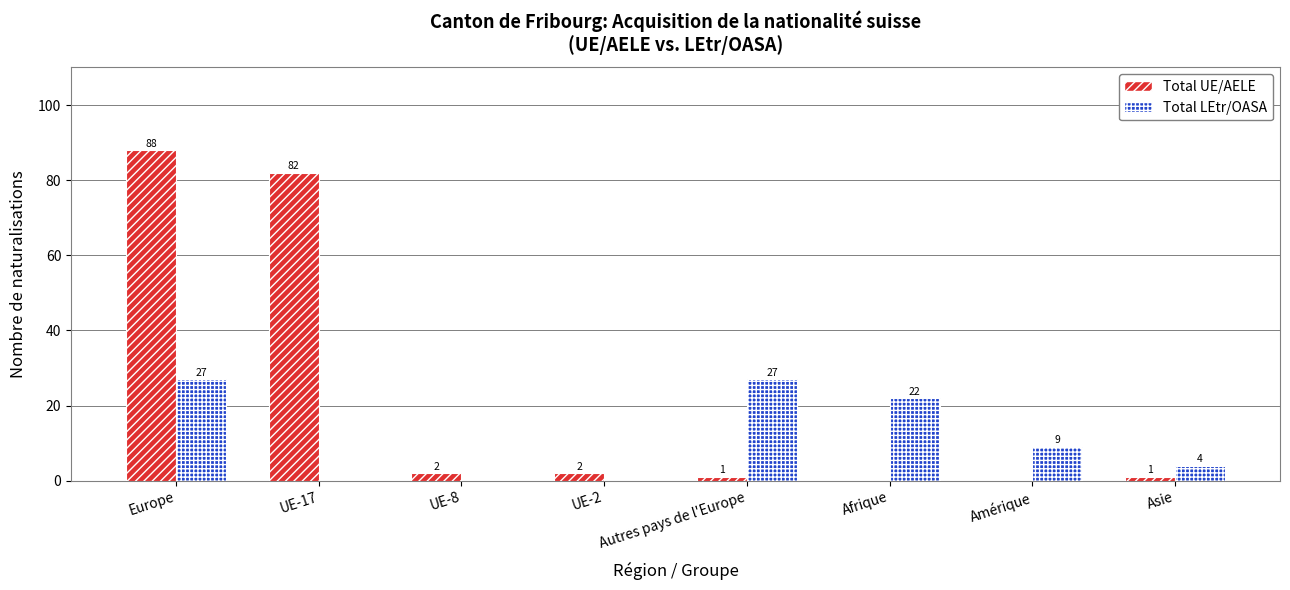

Are the bars horizontal?

No